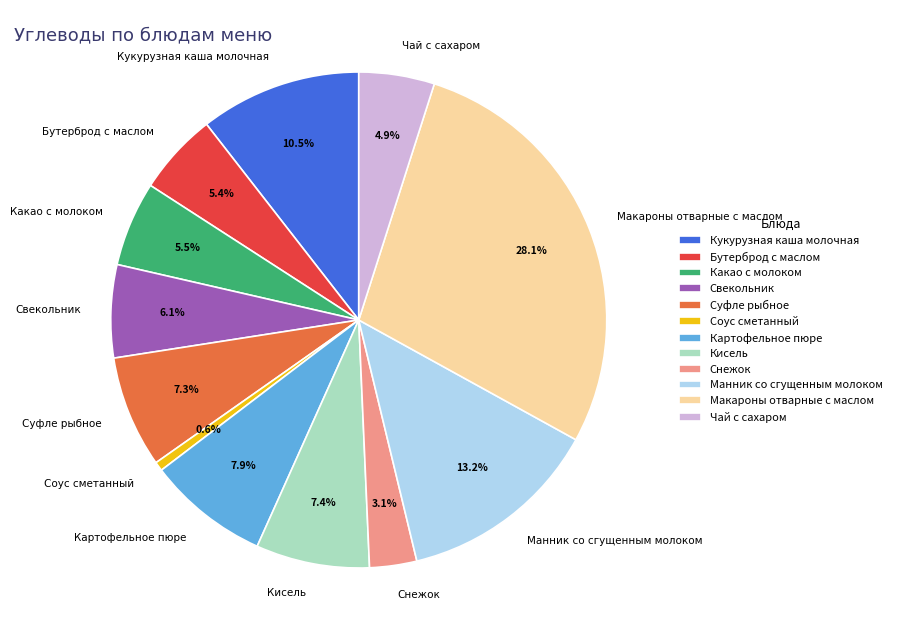

What is the total percentage of Чай с сахаром and Суфле рыбное?

12.2%